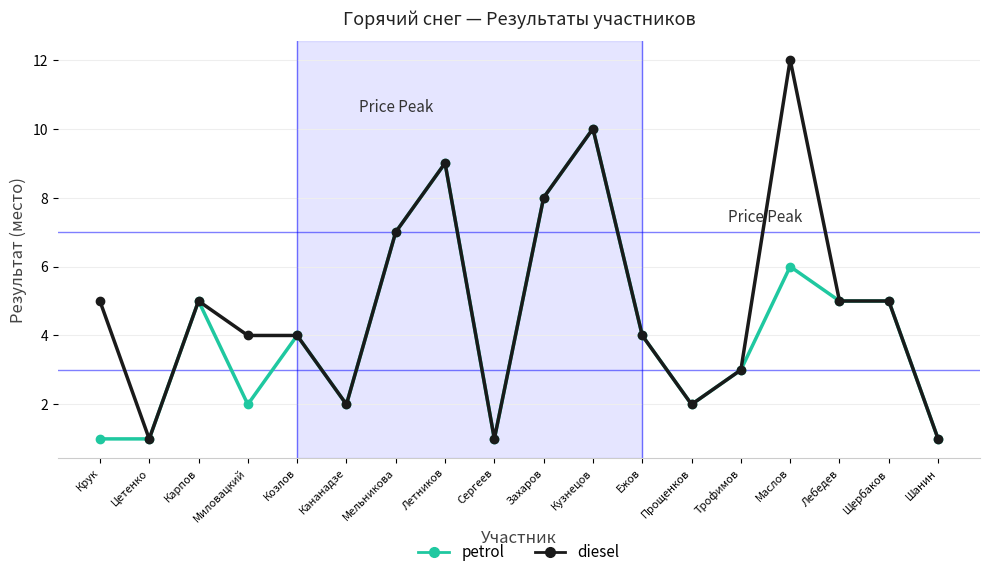

What is the average value of the petrol series?

4